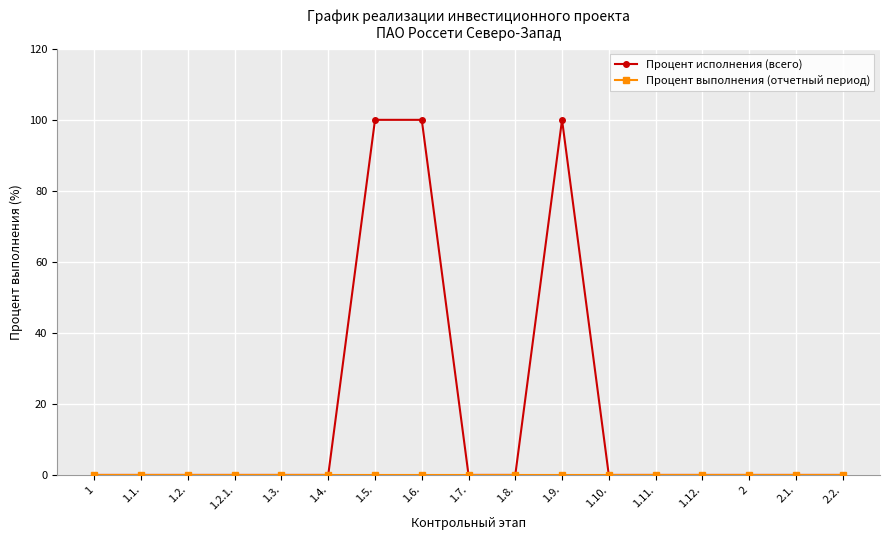

What is the label of the 14th point from the right?

1.2.1.